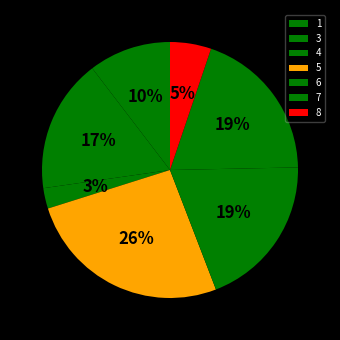

To the nearest percent, what is the combined percentage of 6 and 3?

36%